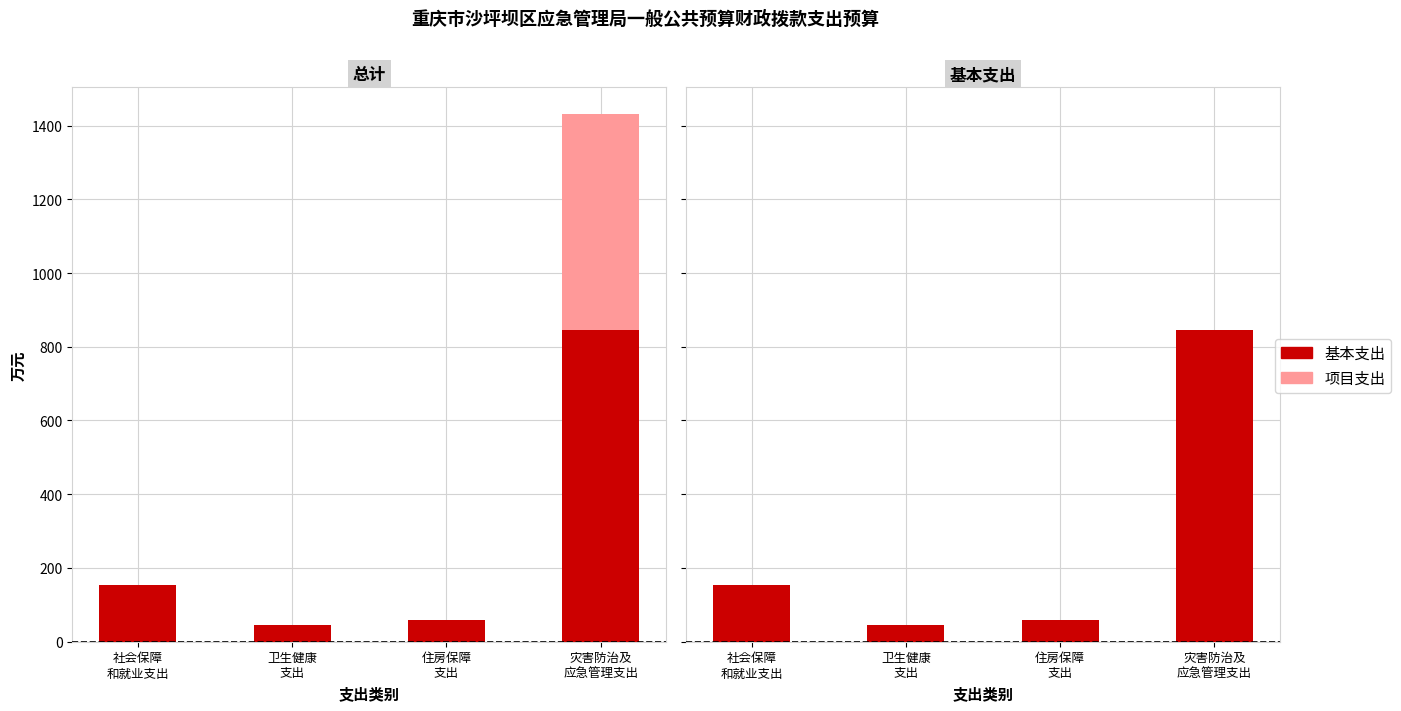

How many data points in 基本支出 are above 153?

2